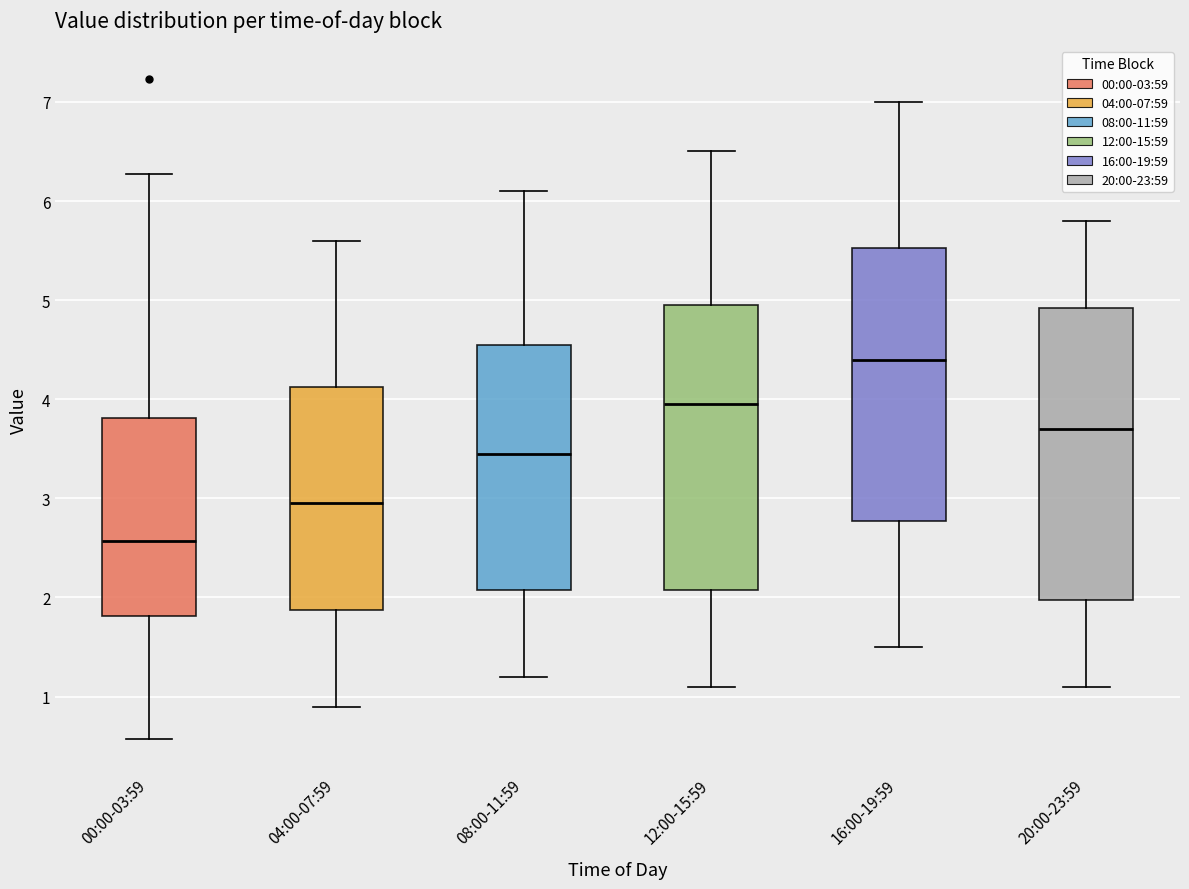

Which box has the highest median line?

16:00-19:59